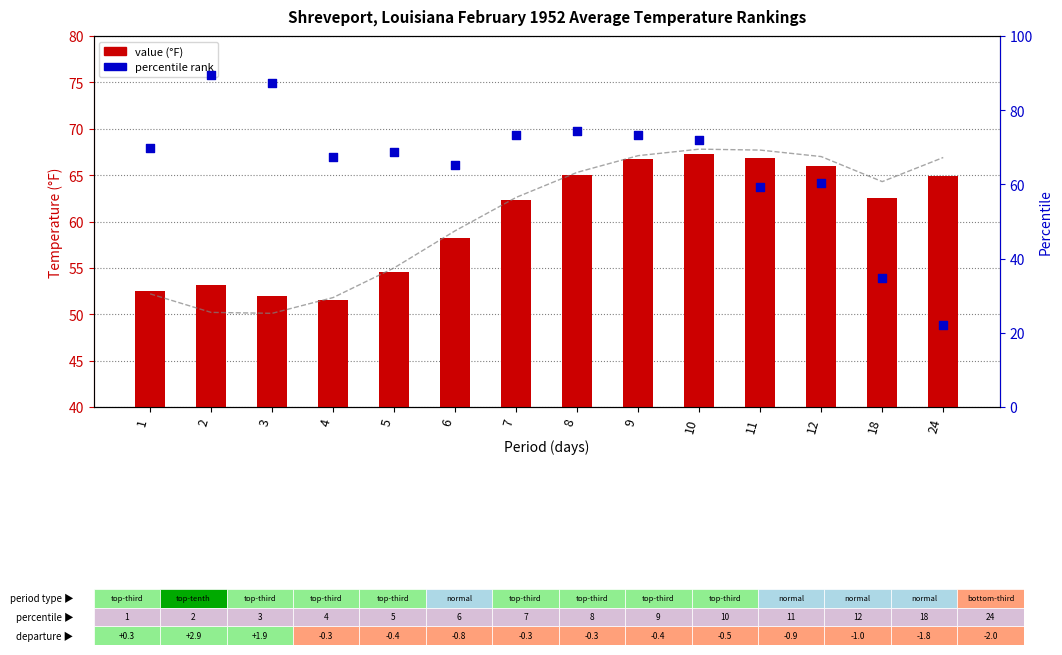

What is the total value across all series at 3?

189.3